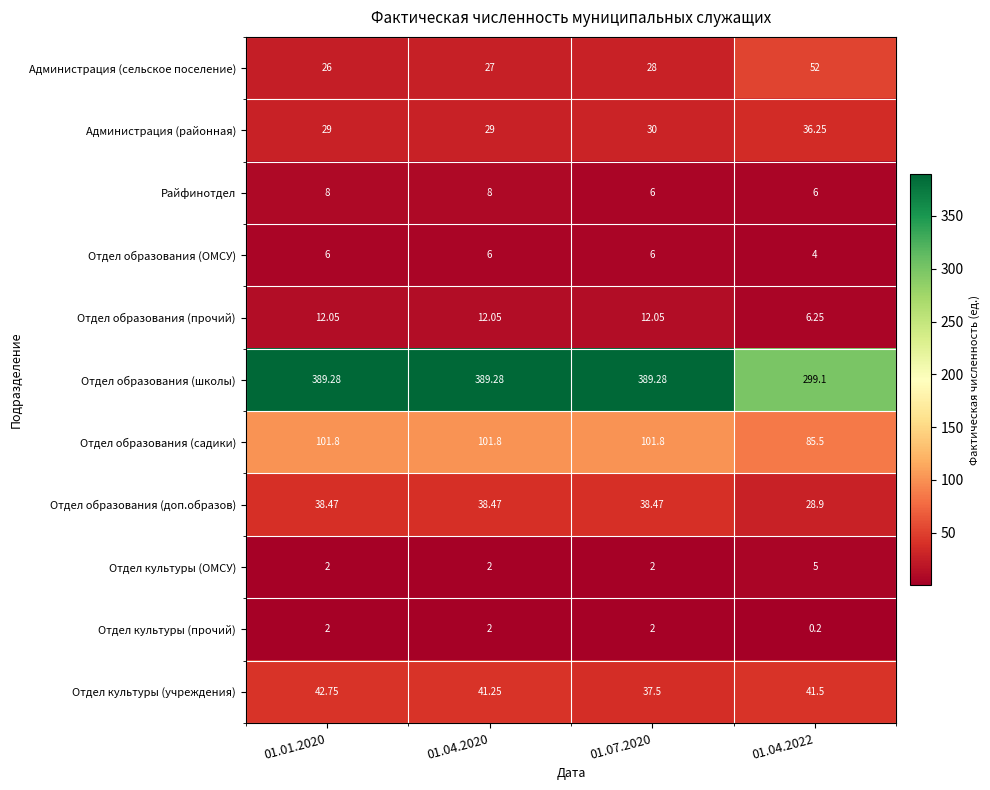

Rank the series by their maximum value, from highest to lowest.

Отдел образования (школы), Отдел образования (садики), Администрация (сельское поселение), Отдел культуры (учреждения), Отдел образования (доп.образов), Администрация (районная), Отдел образования (прочий), Райфинотдел, Отдел образования (ОМСУ), Отдел культуры (ОМСУ), Отдел культуры (прочий)